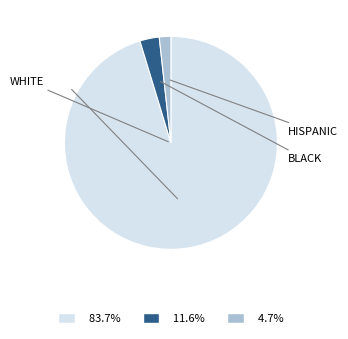

Is there a majority slice in this chart?

Yes